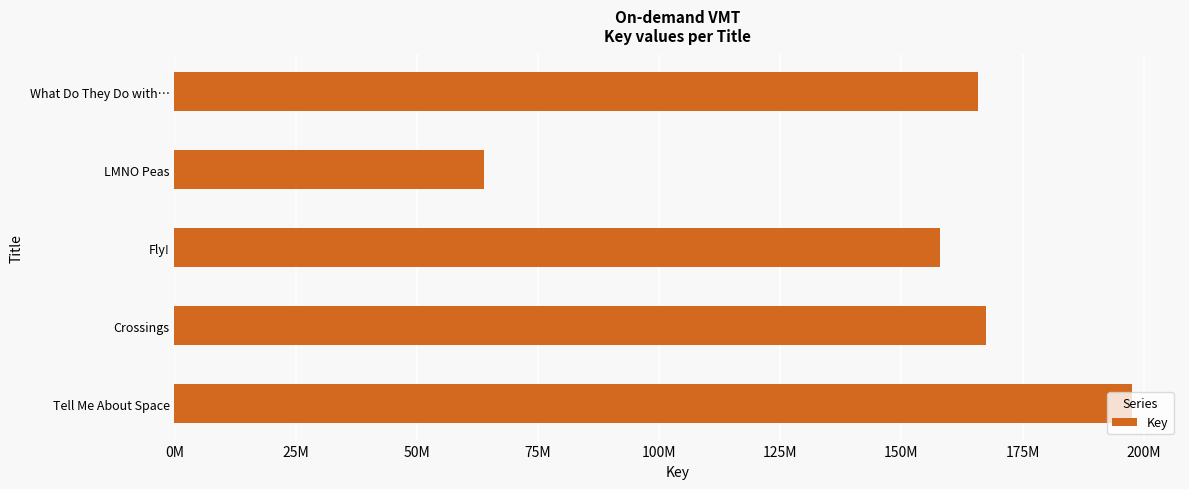

Which label corresponds to the smallest value in the chart?

LMNO Peas